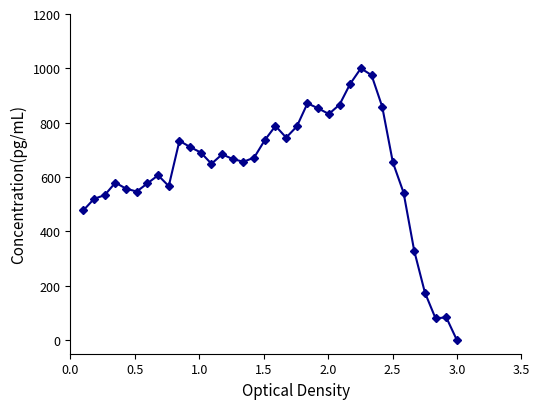

What is the maximum value shown in the chart?

1000.0